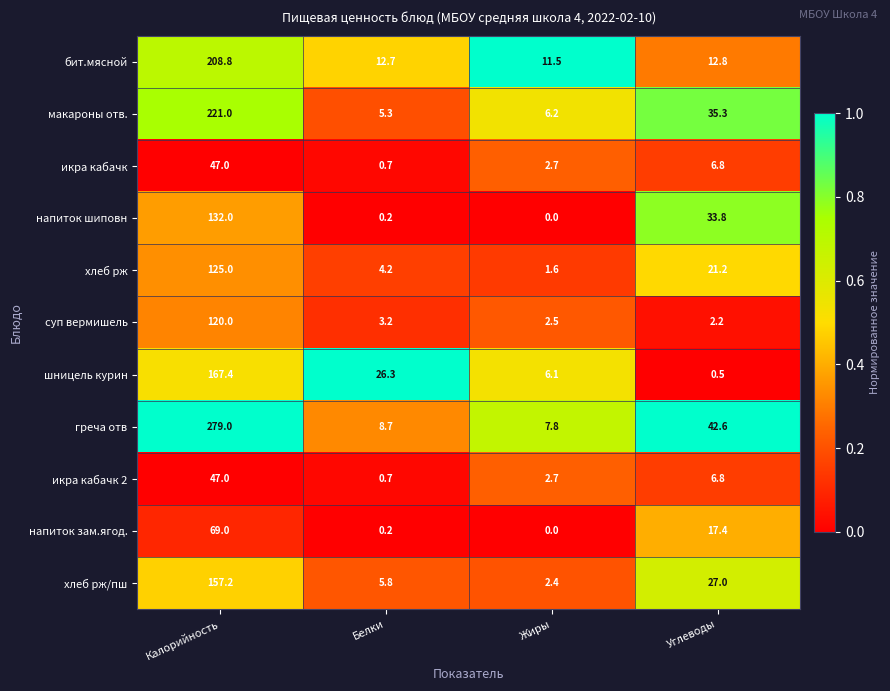

At how many categories does at least one series exceed 0?

4